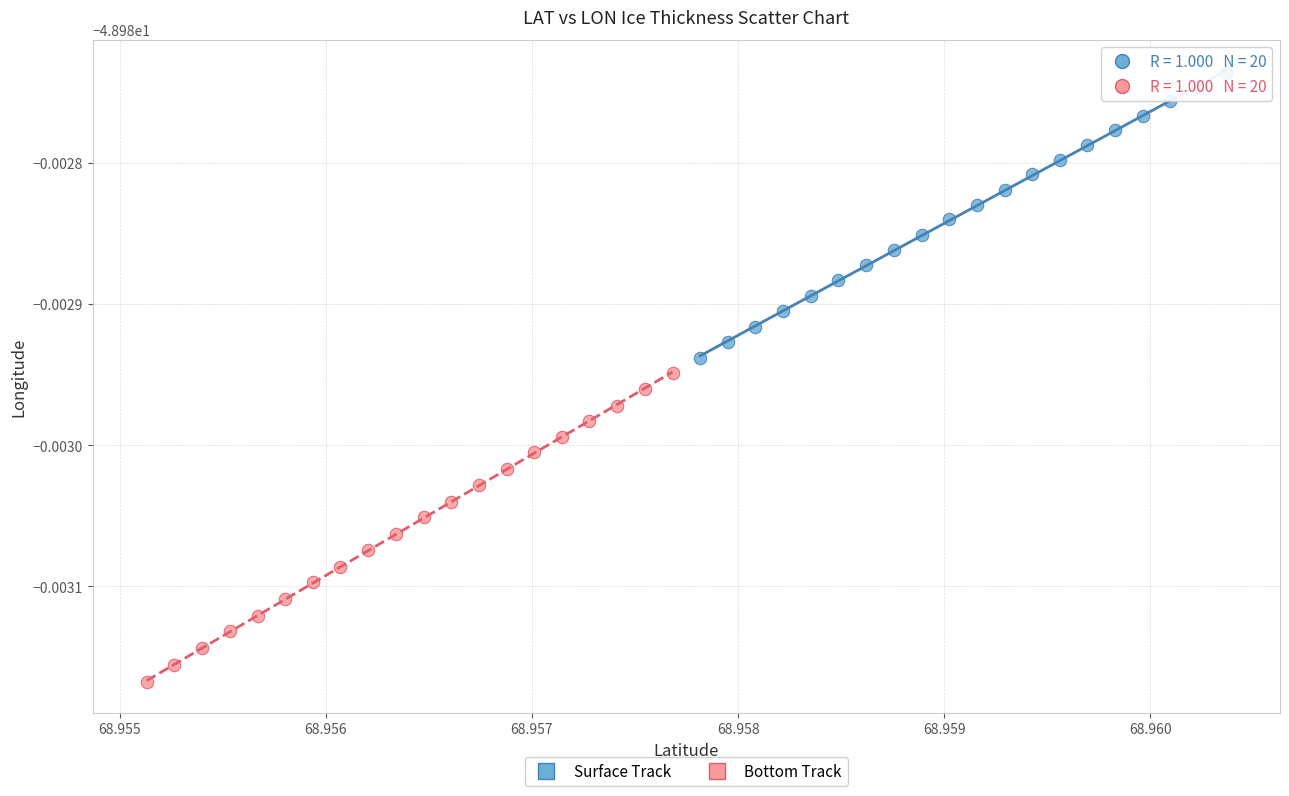

What are all the series names shown in the legend?

Surface Track, Bottom Track